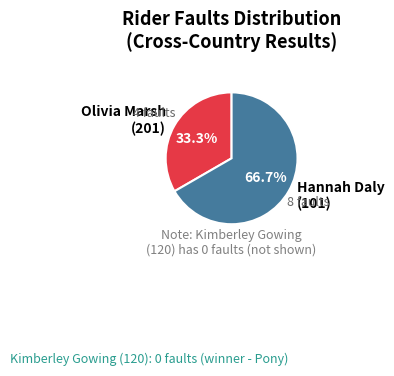

Combined, do Olivia Marsh (201) and Hannah Daly (101) account for over 50%?

Yes